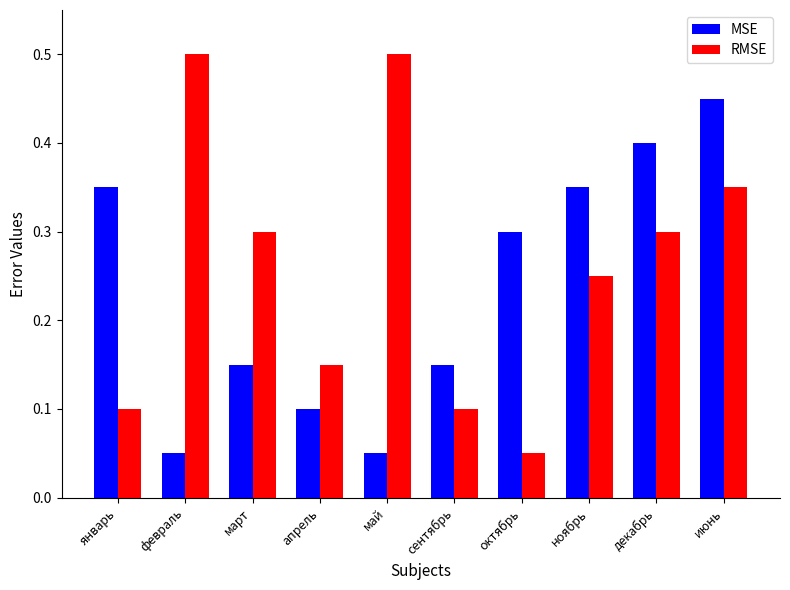

How many RMSE values are between 0 and 1?

10